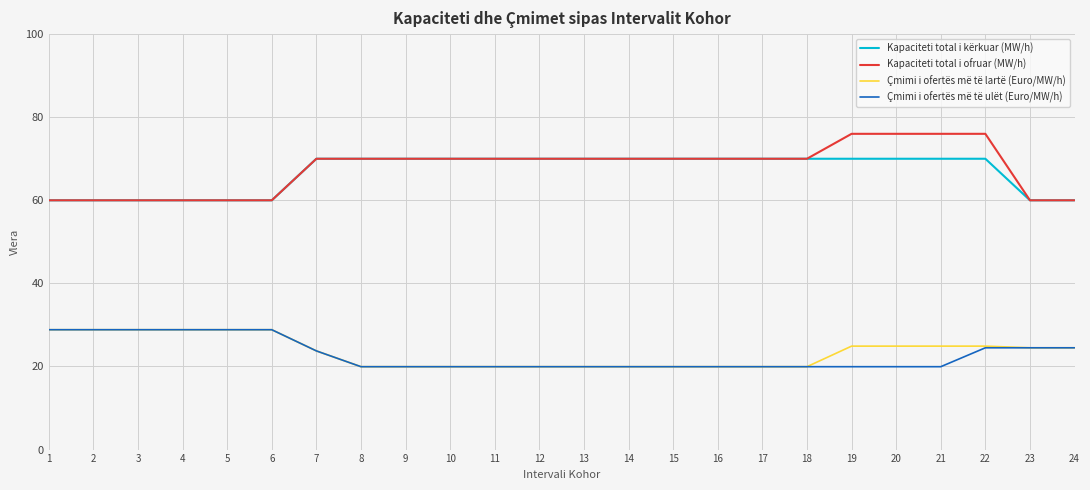

What is the maximum value shown in the chart?

76.0